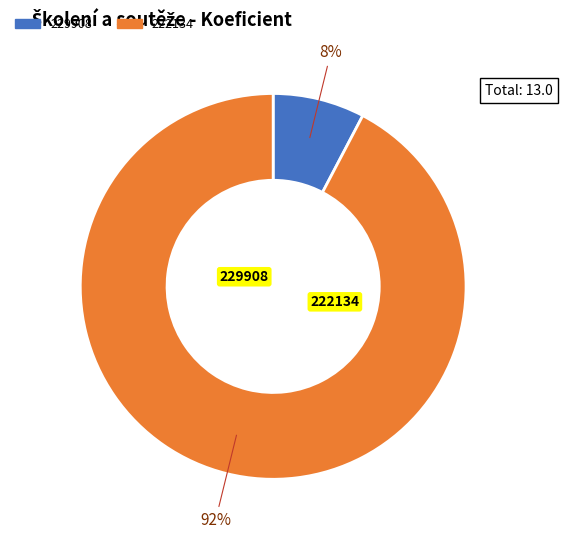

Is there a majority slice in this chart?

Yes